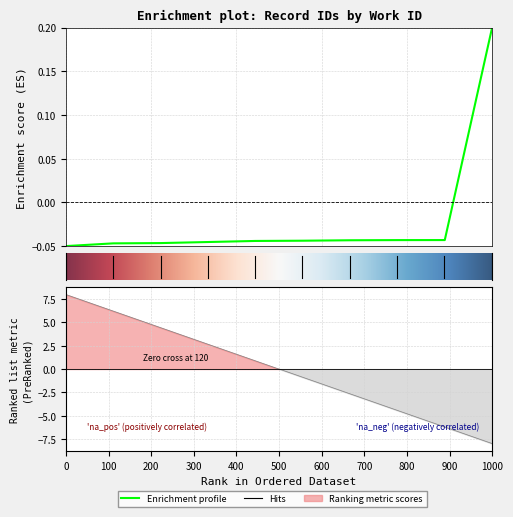

Is this an area chart (filled region under the line)?

No